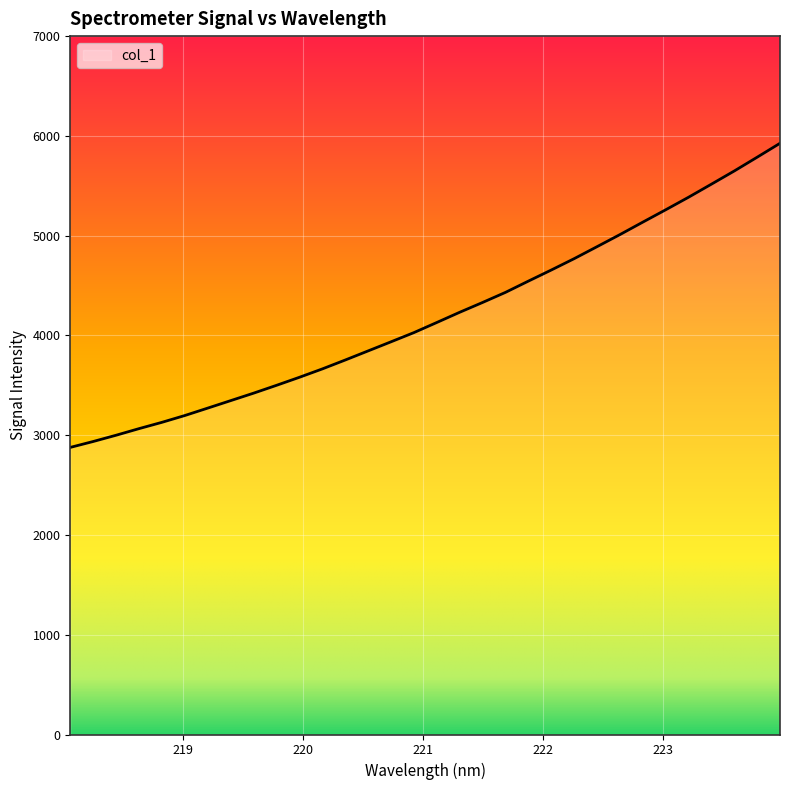

How many distinct data groups are displayed?

1